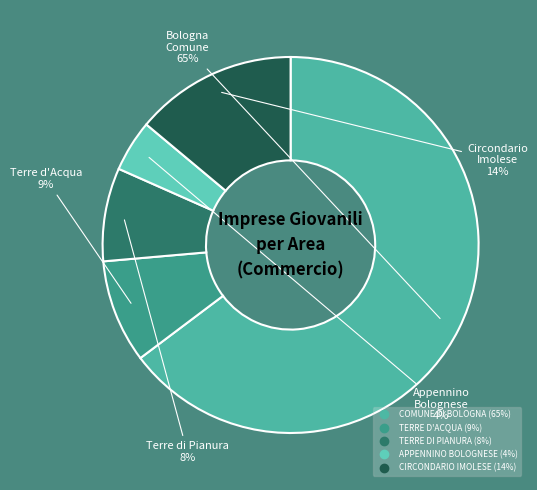

Is it true that COMUNE DI BOLOGNA is 51% of the pie?

False